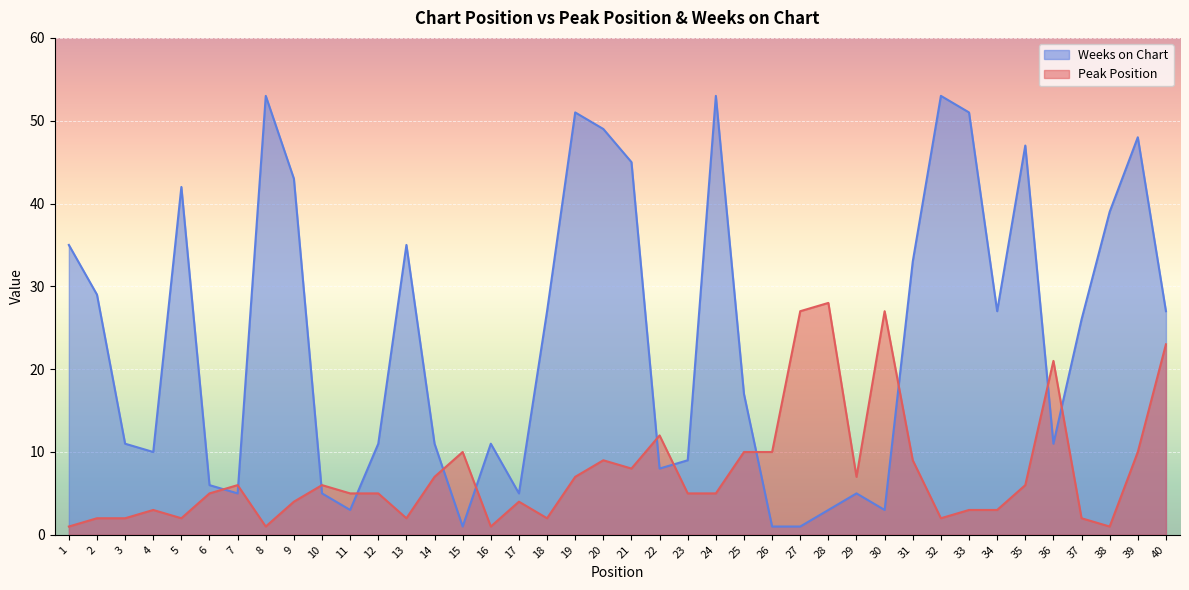

At which label does Weeks on Chart reach its peak?

8